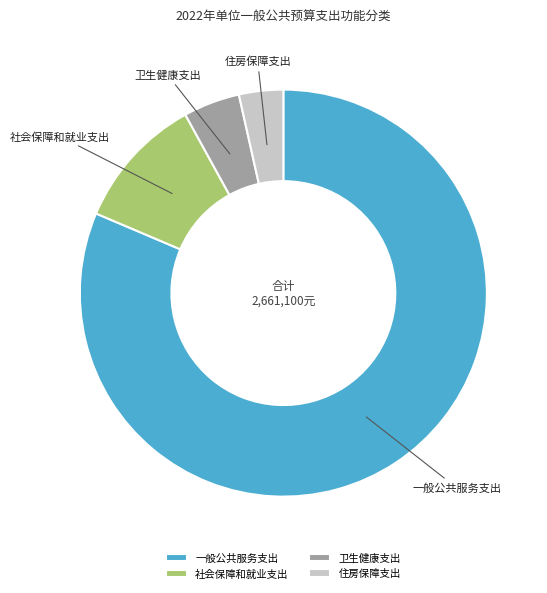

Which category has the smallest portion of the pie?

住房保障支出